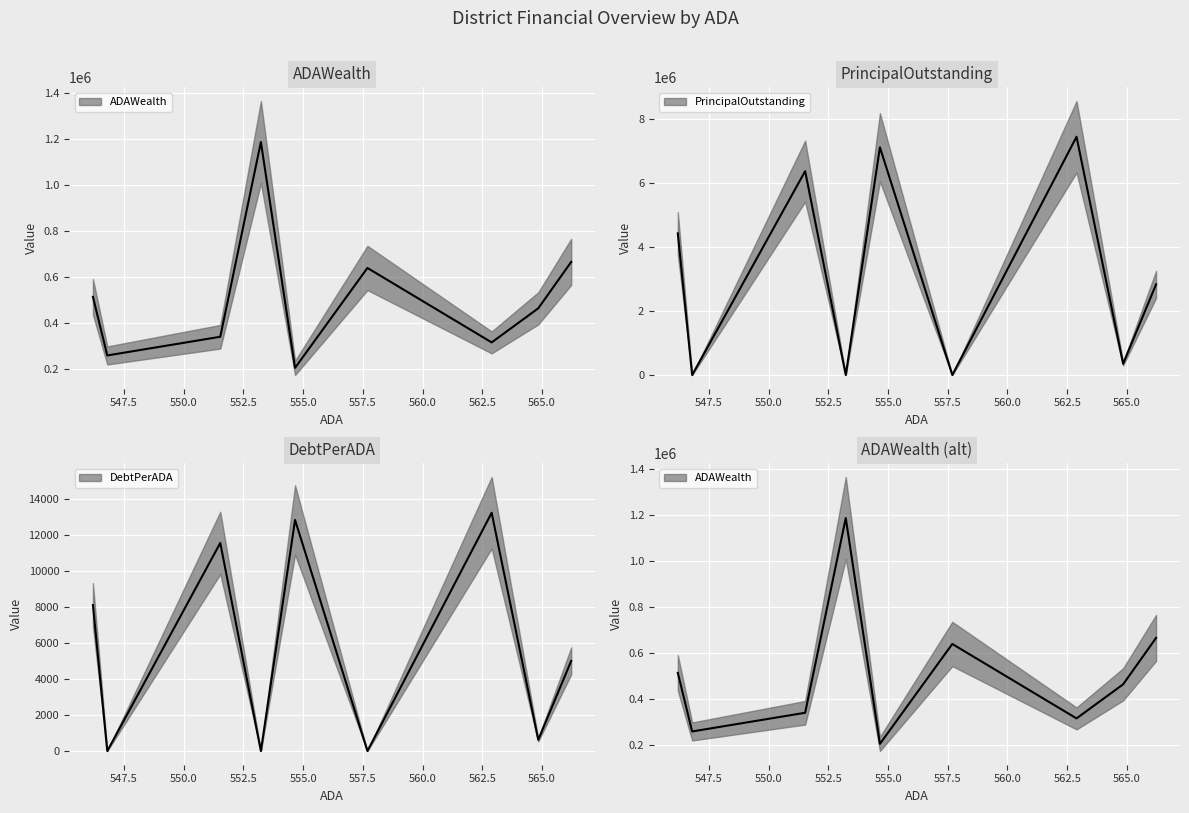

List the series in order of their overall mean, highest first.

PrincipalOutstanding, ADAWealth, DebtPerADA